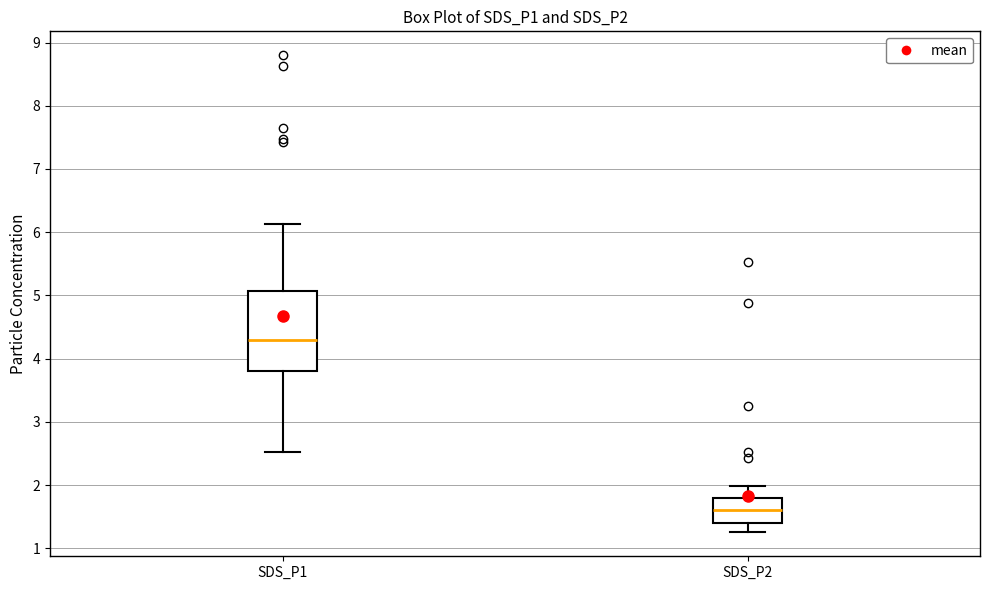

Where does the upper whisker of the box for SDS_P2 end on the y-axis? The values are not printed on the chart, so give them approximately, as read against the axis.

2.0